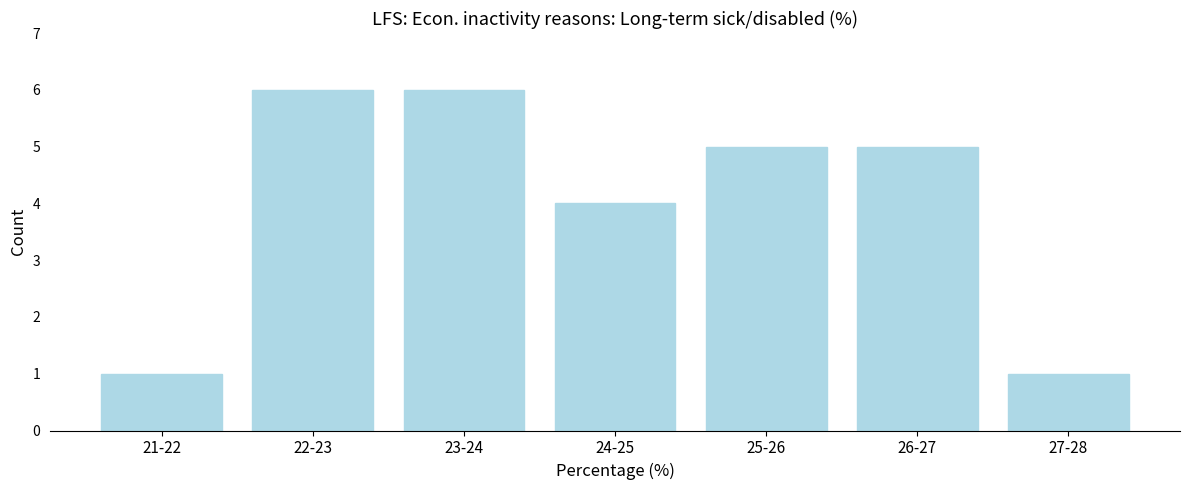

Reading right to left, what are all the values shown in this chart?

1	5	5	4	6	6	1